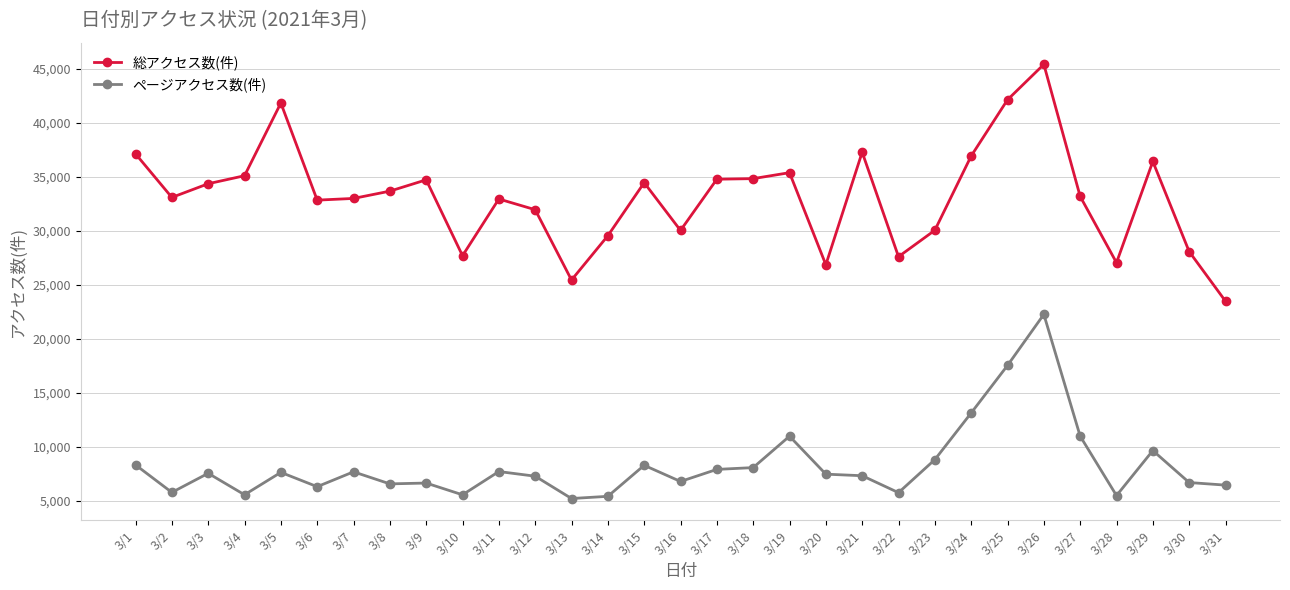

What is the difference between the maximum and second lowest values in the ページアクセス数(件) series?

16861